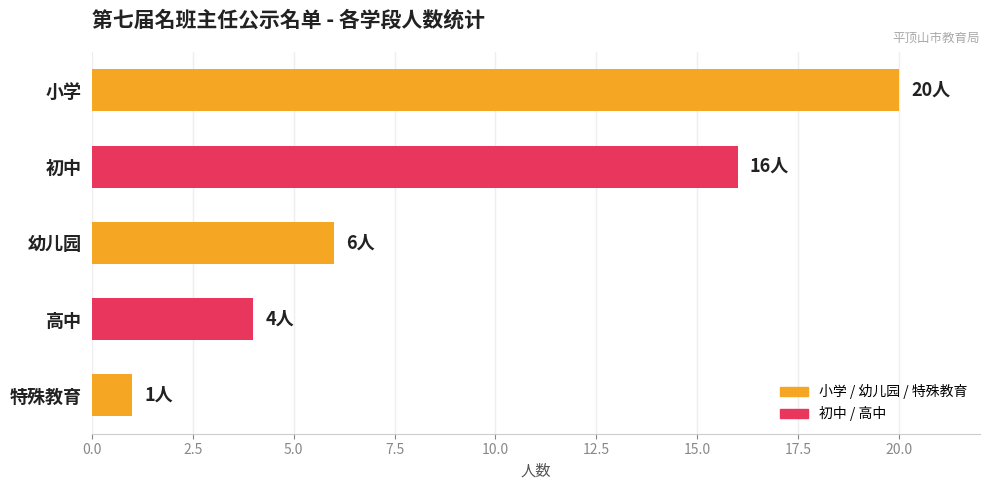

What is the sum of all values?

47